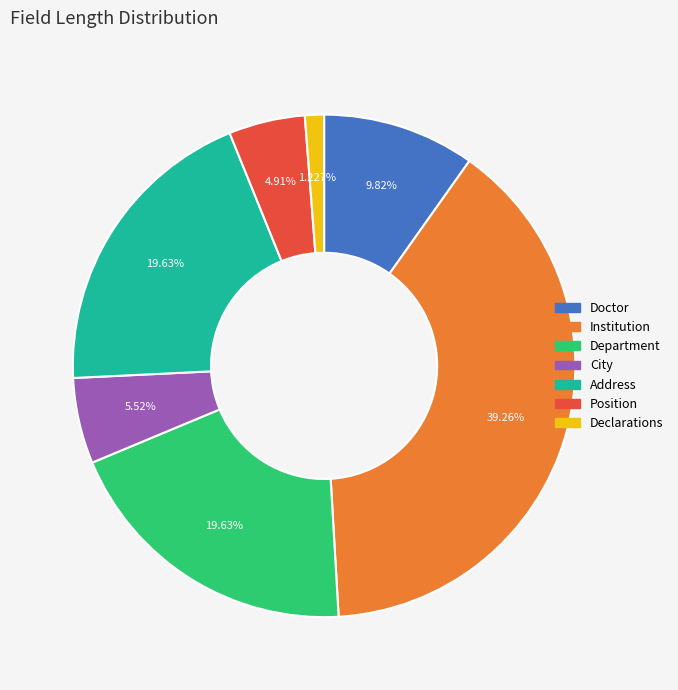

Which slice is the largest?

Institution